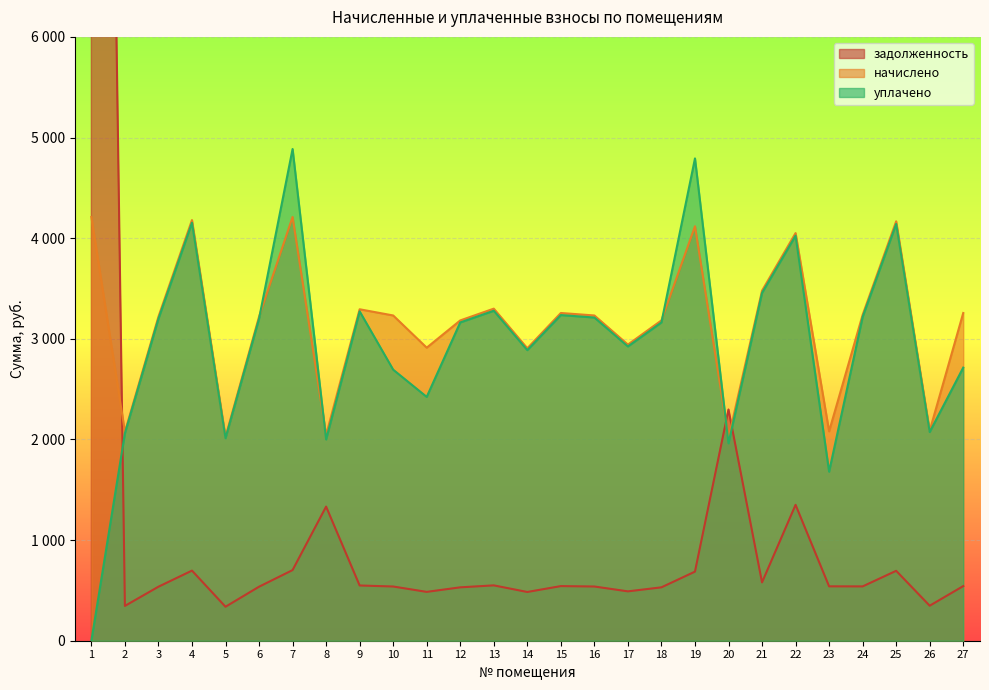

Is the value of задолженность at 10 greater than the value of уплачено at 20?

No